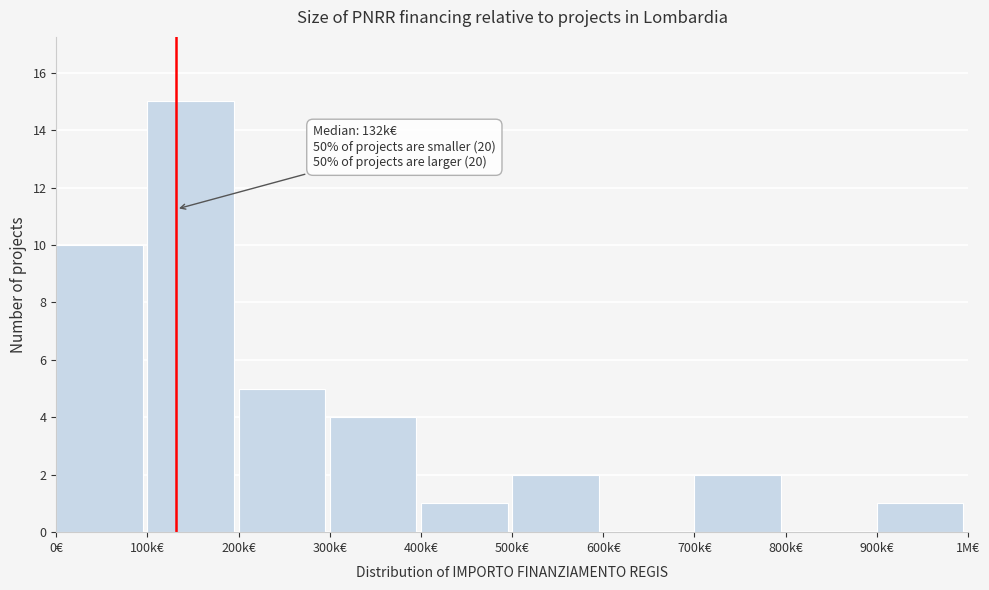

Reading left to right, what are all the values shown in this chart?

0€=10	100k€=15	200k€=5	300k€=4	400k€=1	500k€=2	600k€=0	700k€=2	800k€=0	900k€=1